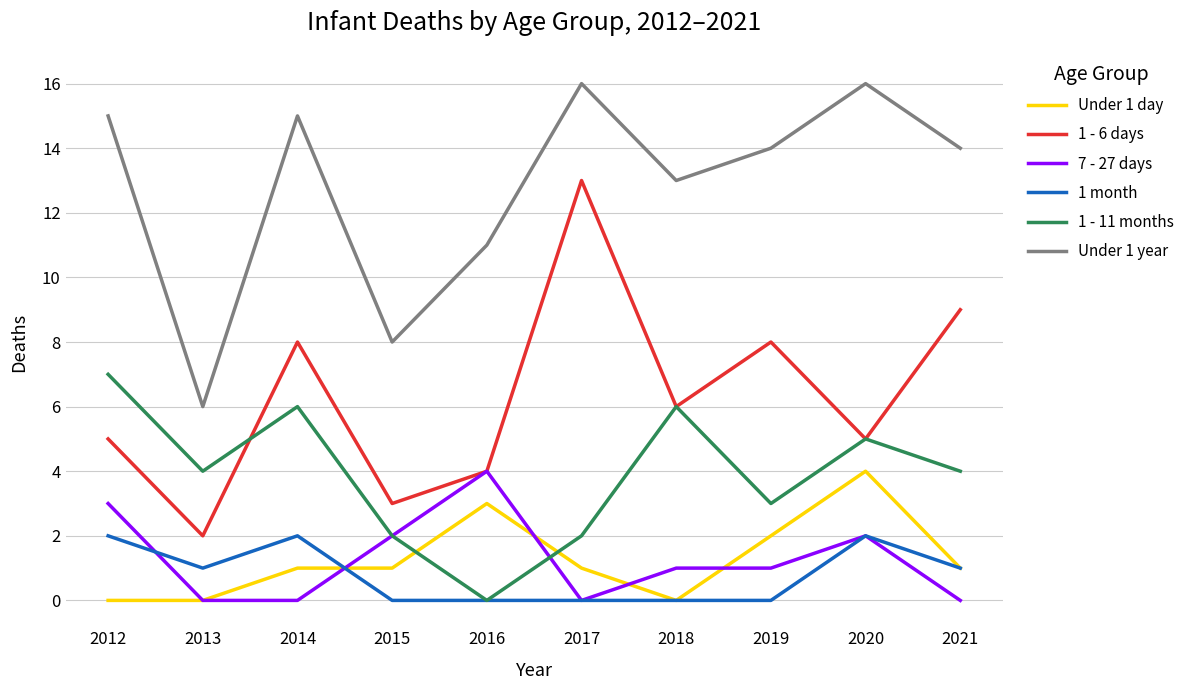

True or false: Under 1 day has a value of -3 at 2018.

False